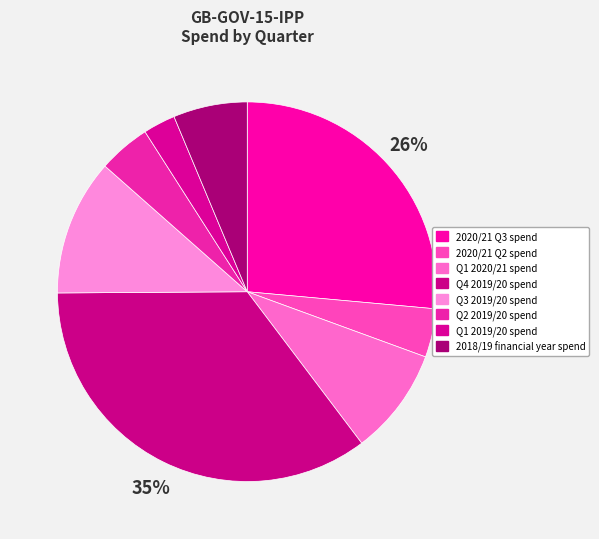

What is the largest slice in the pie chart?

Q4 2019/20 spend